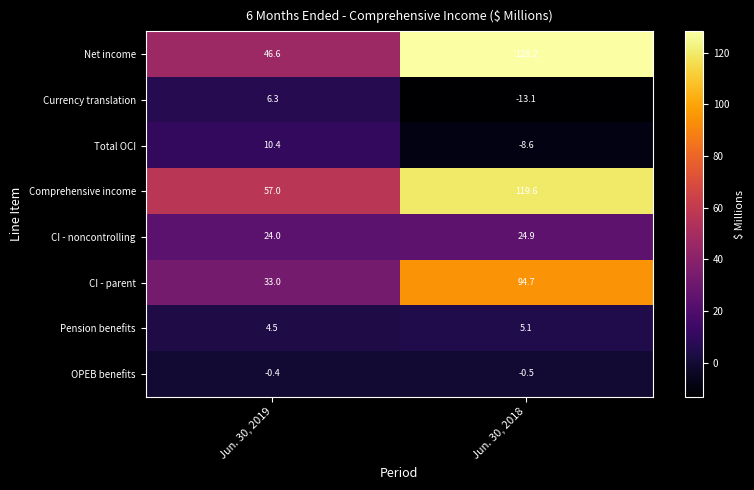

List the series in order of their peak value, lowest first.

OPEB benefits, Pension benefits, Currency translation, Total OCI, CI - noncontrolling, CI - parent, Comprehensive income, Net income